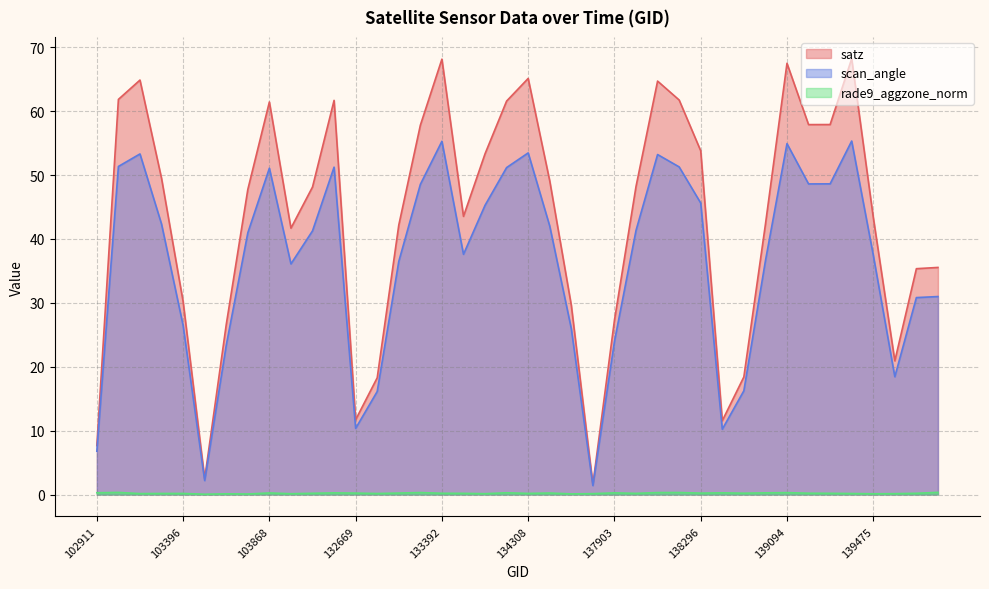

Reading right to left, what are all the values shown in this chart?

satz: 143151=35.5	140059=35.3	139672=20.9	139475=43.4	139462=68.2	139283=57.9	139269=57.9	139094=67.5	139080=42.3	138881=18.4	138688=11.6	138296=53.8	138282=61.8	138105=64.7	138092=48.2	137903=27.3	137715=1.6	134505=29.6	134322=49.1	134308=65.1	134138=61.6	134124=53.3	133404=43.5	133392=68.1	133209=57.8	133027=42.2	132847=18.3	132669=11.7	132296=61.7	132123=48.1	104346=41.7	103868=61.4	103752=47.7	103634=26.6	103515=2.5	103396=30.2	103278=49.5	103270=64.9	103160=61.9	102911=7.7
scan_angle: 143151=31.0	140059=30.8	139672=18.4	139475=37.5	139462=55.3	139283=48.6	139269=48.6	139094=54.9	139080=36.6	138881=16.2	138688=10.2	138296=45.6	138282=51.3	138105=53.2	138092=41.3	137903=24.0	137715=1.4	134505=26.0	134322=42.0	134308=53.5	134138=51.2	134124=45.3	133404=37.6	133392=55.3	133209=48.5	133027=36.5	132847=16.1	132669=10.4	132296=51.2	132123=41.3	104346=36.1	103868=51.1	103752=41.0	103634=23.4	103515=2.2	103396=26.5	103278=42.3	103270=53.3	103160=51.4	102911=6.8
rade9_aggzone_norm: 143151=0.3	140059=0.2	139672=0.1	139475=0.1	139462=0.2	139283=0.2	139269=0.2	139094=0.3	139080=0.3	138881=0.2	138688=0.3	138296=0.2	138282=0.3	138105=0.3	138092=0.2	137903=0.3	137715=0.1	134505=0.1	134322=0.2	134308=0.2	134138=0.3	134124=0.1	133404=0.2	133392=0.2	133209=0.3	133027=0.2	132847=0.2	132669=0.2	132296=0.3	132123=0.2	104346=0.1	103868=0.2	103752=0.1	103634=0.1	103515=0.0	103396=0.2	103278=0.2	103270=0.1	103160=0.3	102911=0.3